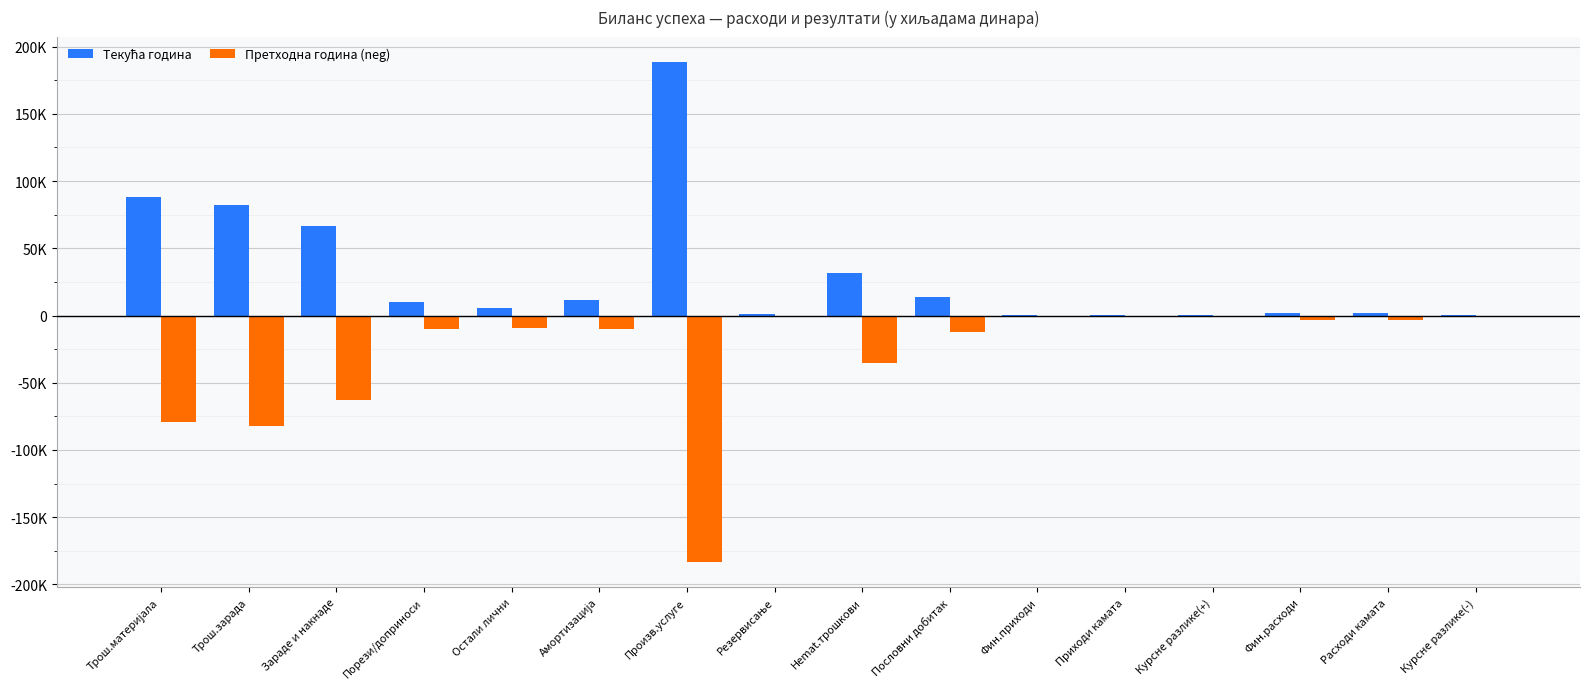

Are the bars grouped side by side (vs. stacked)?

Yes